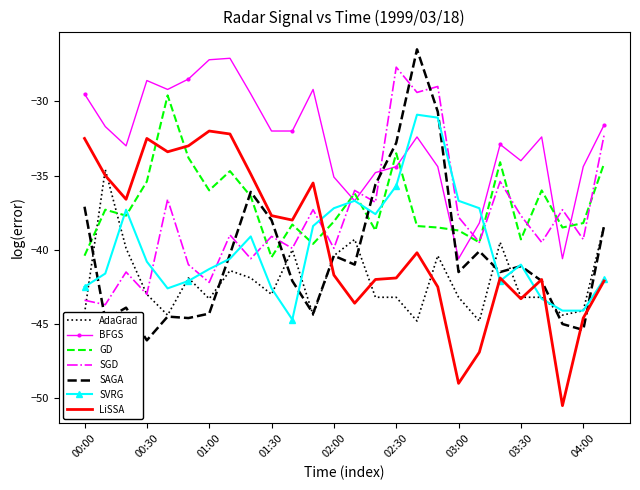

How many times do BFGS and SAGA cross each other?

2